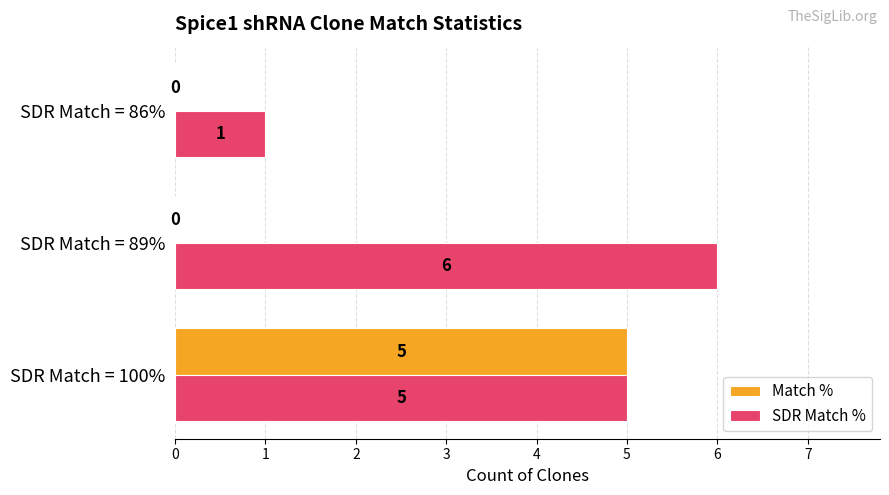

Between SDR Match = 100% and SDR Match = 86%, which series saw the biggest shift?

Match %